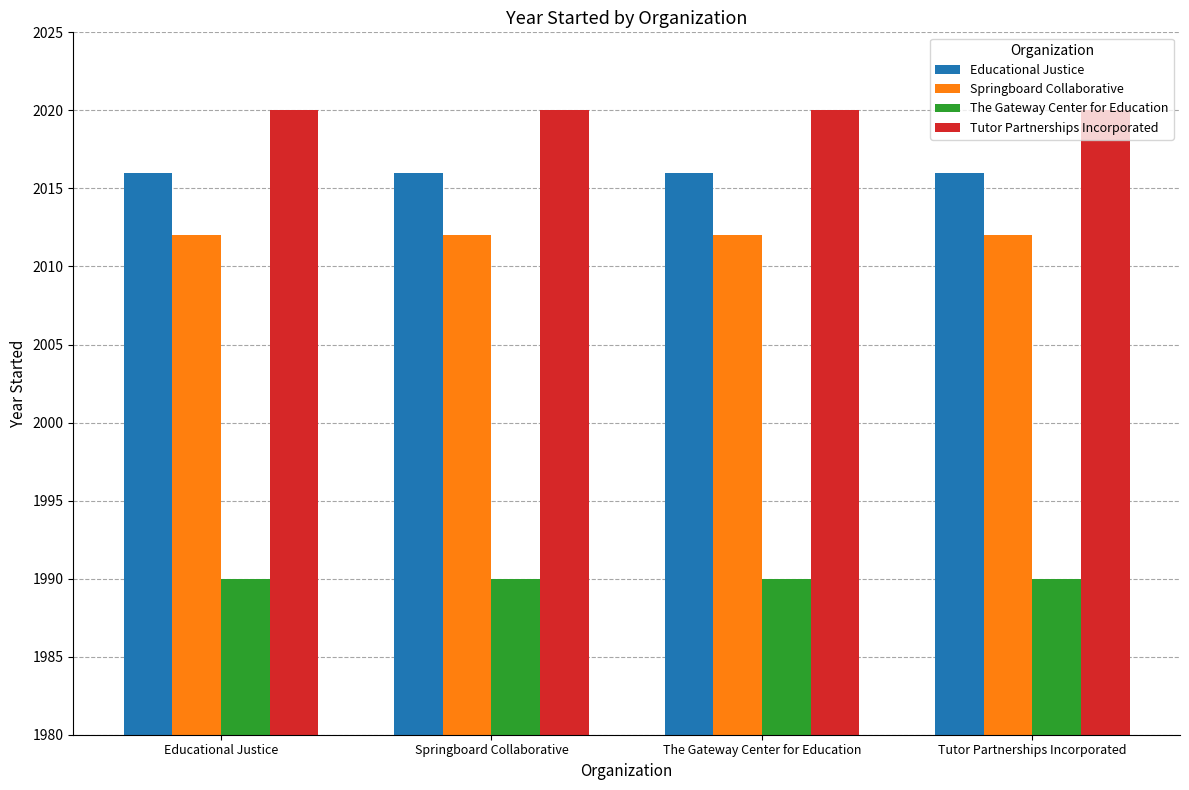

What is the total value across all series at Tutor Partnerships Incorporated?

8038